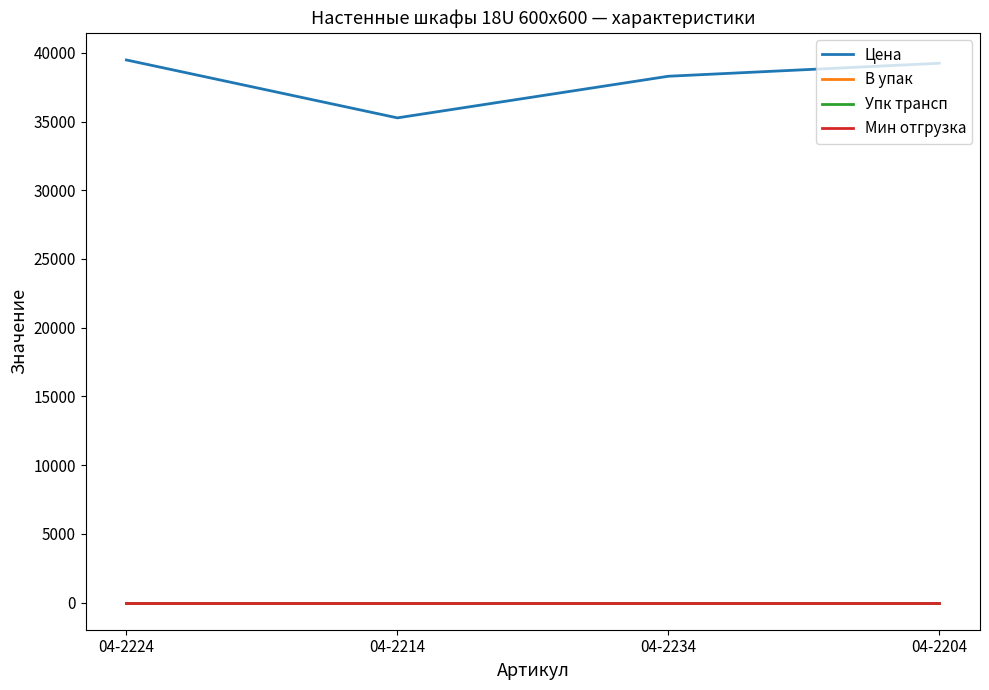

The value of В упак at 04-2204 is 0.6. True or false?

False